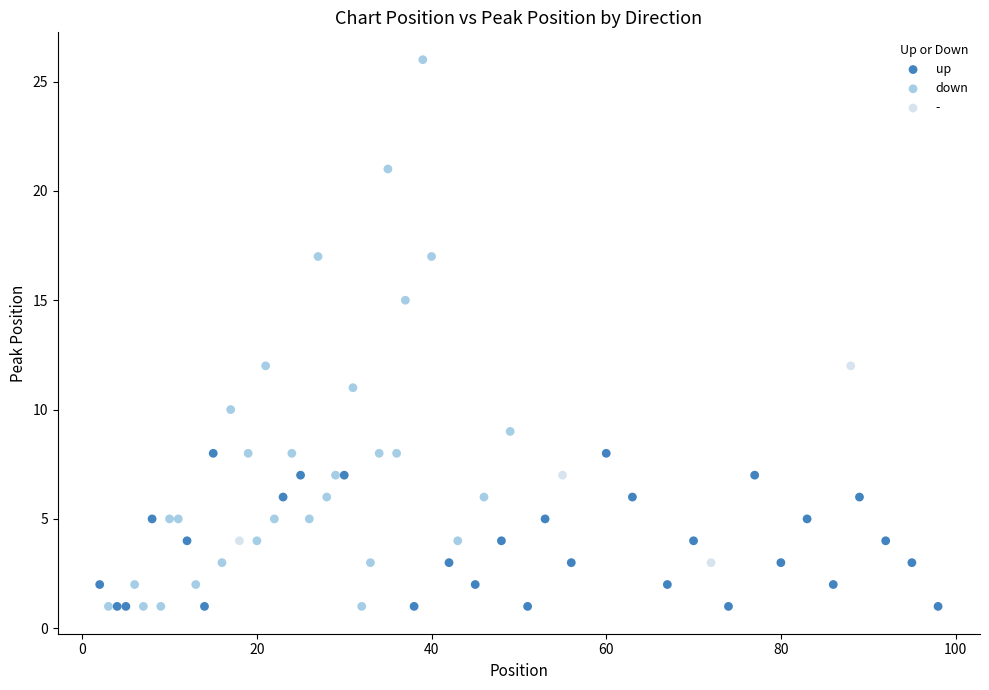

Which series has the largest Y range (max minus min)?

down